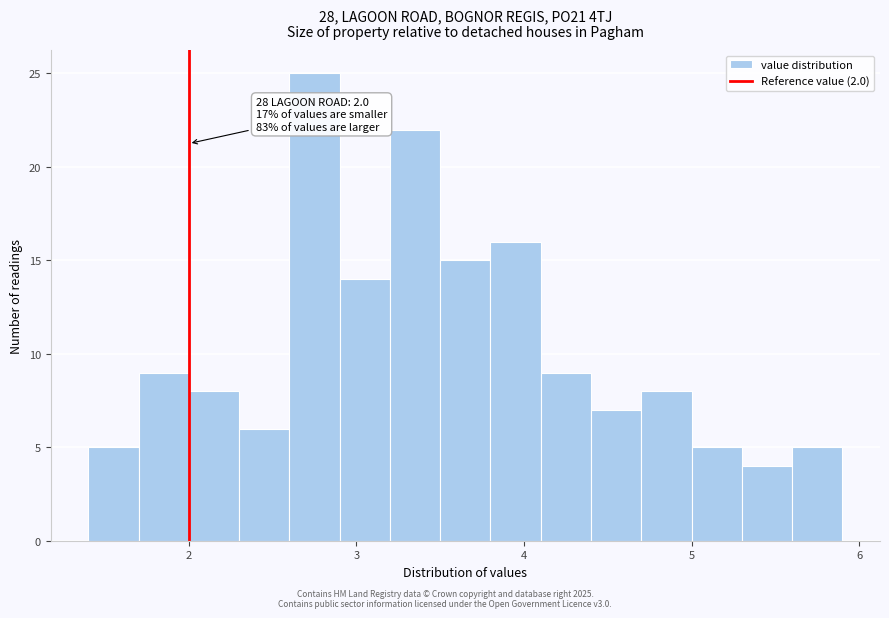

Read against the x-axis, roughly where is the centre of the tallest bar?

2.8